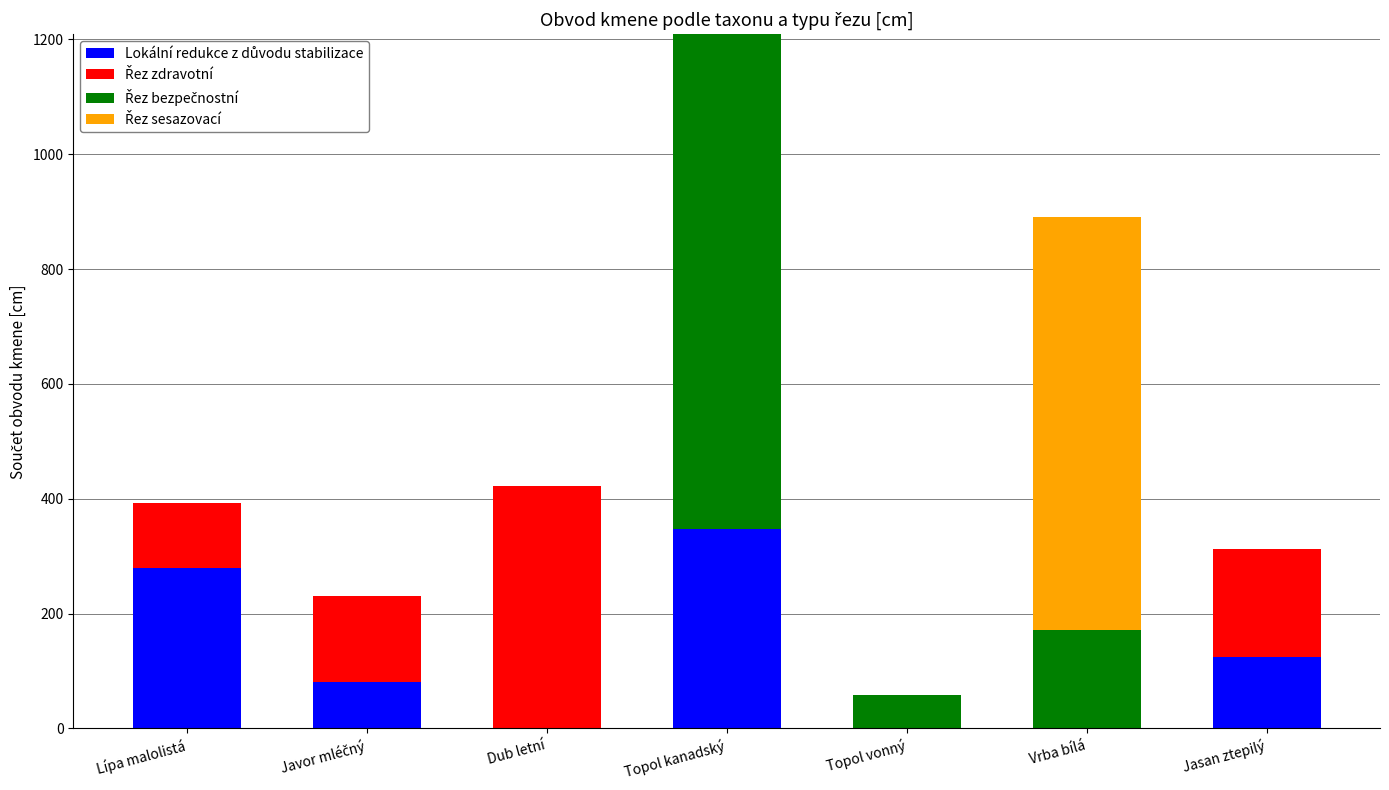

At which category is the sum across all series the highest?

Topol kanadský